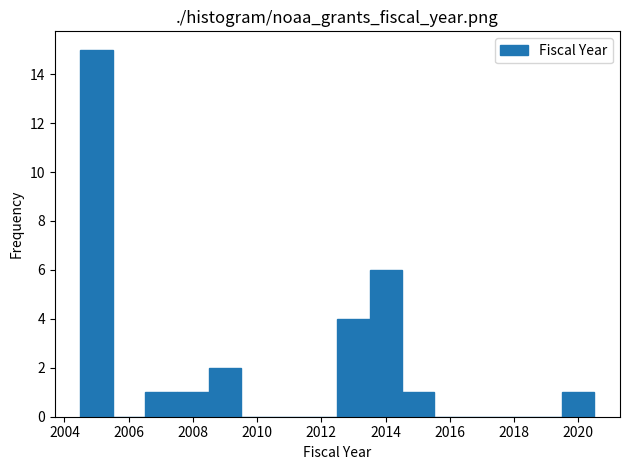

Reading left to right, list every bar in this chart as the range it spans on the x-axis followed by its height. Neither the bar edges nor the heights are printed on the chart, so give them approximately, as read against the axes.

2004.5 to 2005.5: 15
2005.5 to 2006.5: 0
2006.5 to 2007.5: 1
2007.5 to 2008.5: 1
2008.5 to 2009.5: 2
2009.5 to 2010.5: 0
2010.5 to 2011.5: 0
2011.5 to 2012.5: 0
2012.5 to 2013.5: 4
2013.5 to 2014.5: 6
2014.5 to 2015.5: 1
2015.5 to 2016.5: 0
2016.5 to 2017.5: 0
2017.5 to 2018.5: 0
2018.5 to 2019.5: 0
2019.5 to 2020.5: 1